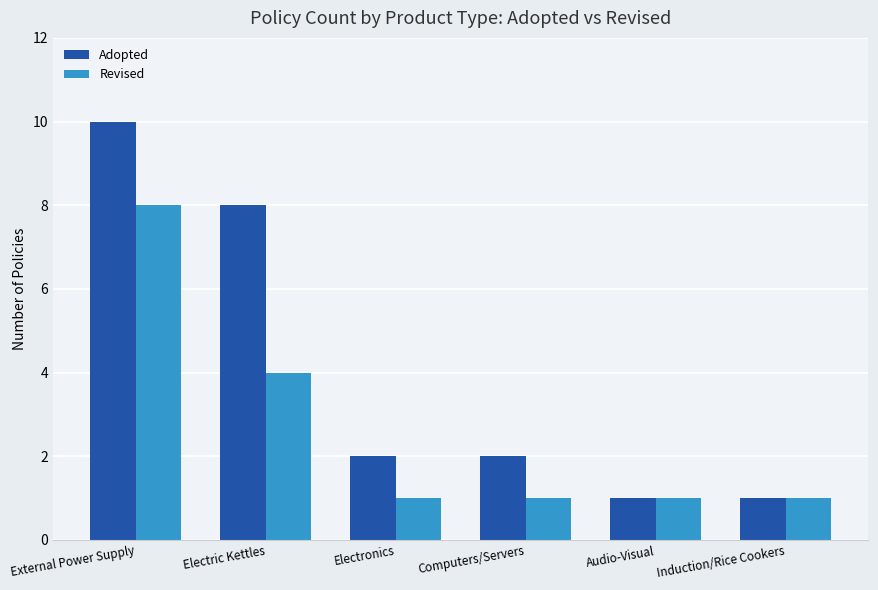

How many data points does each series have?

6